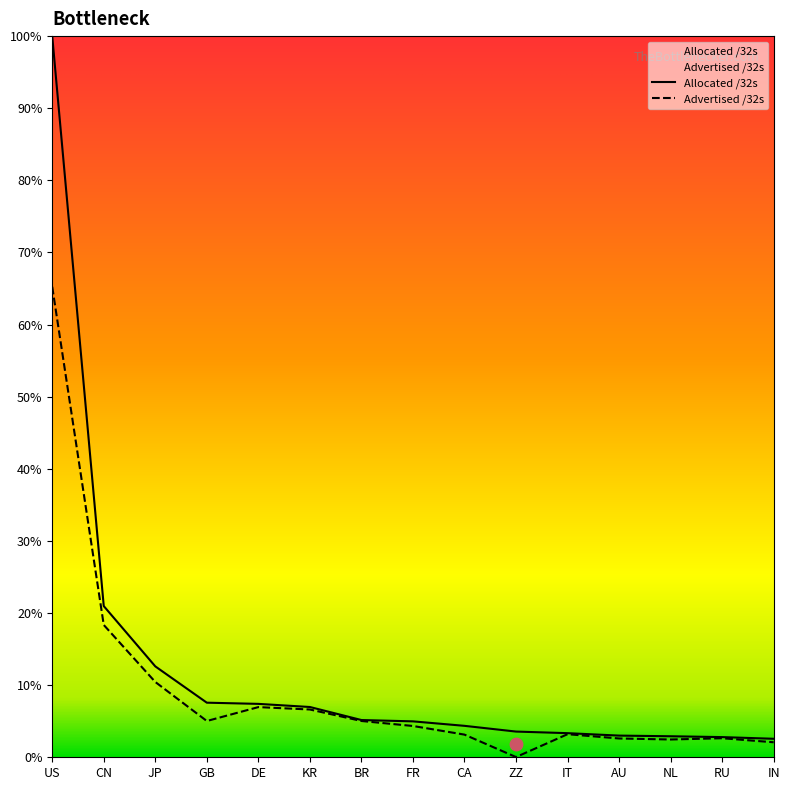

Which series reaches the minimum Y coordinate?

Advertised /32s